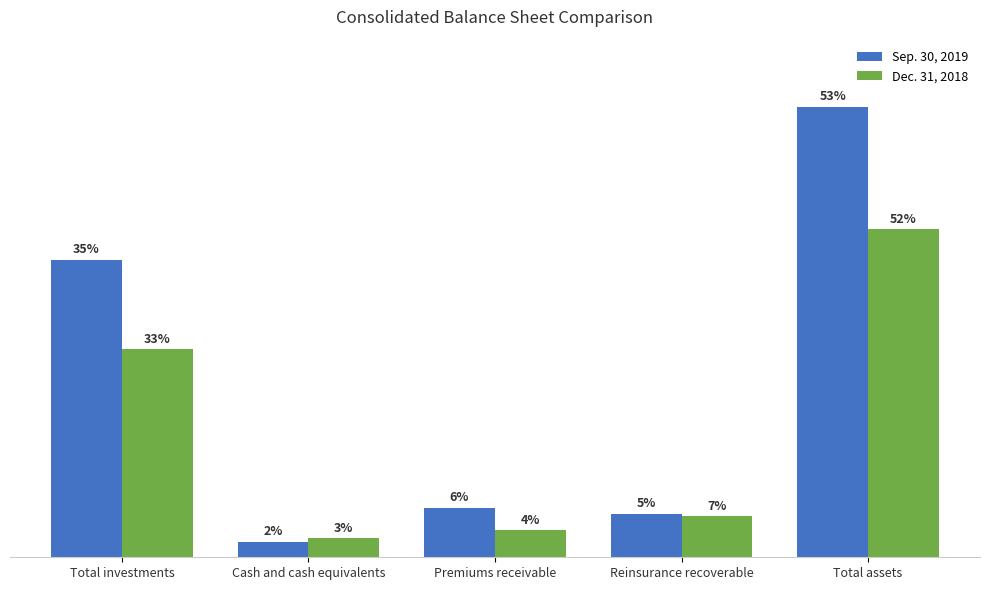

Rank the series by their average value, from lowest to highest.

Dec. 31, 2018, Sep. 30, 2019